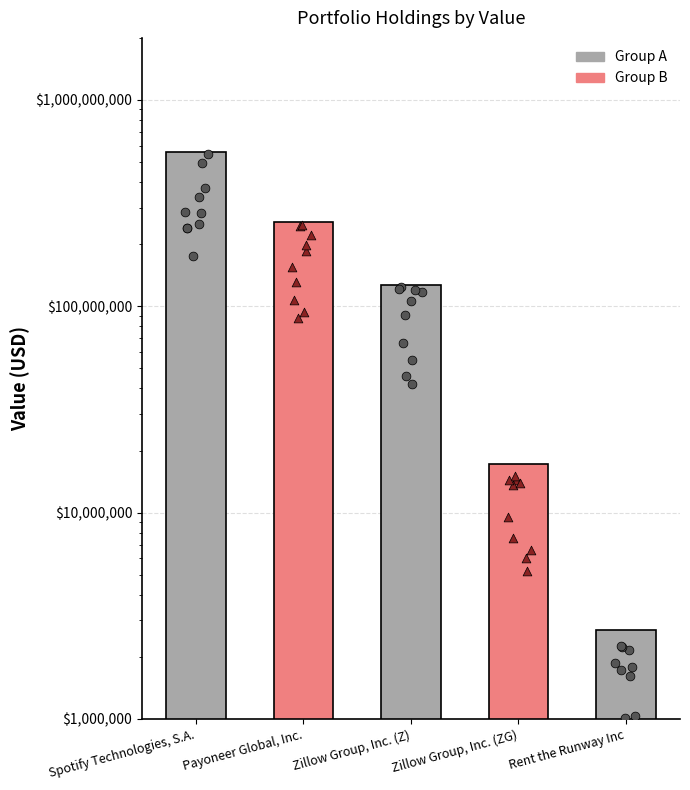

What is the change in value from Payoneer Global, Inc. to Zillow Group, Inc. (Z)?

-128938750